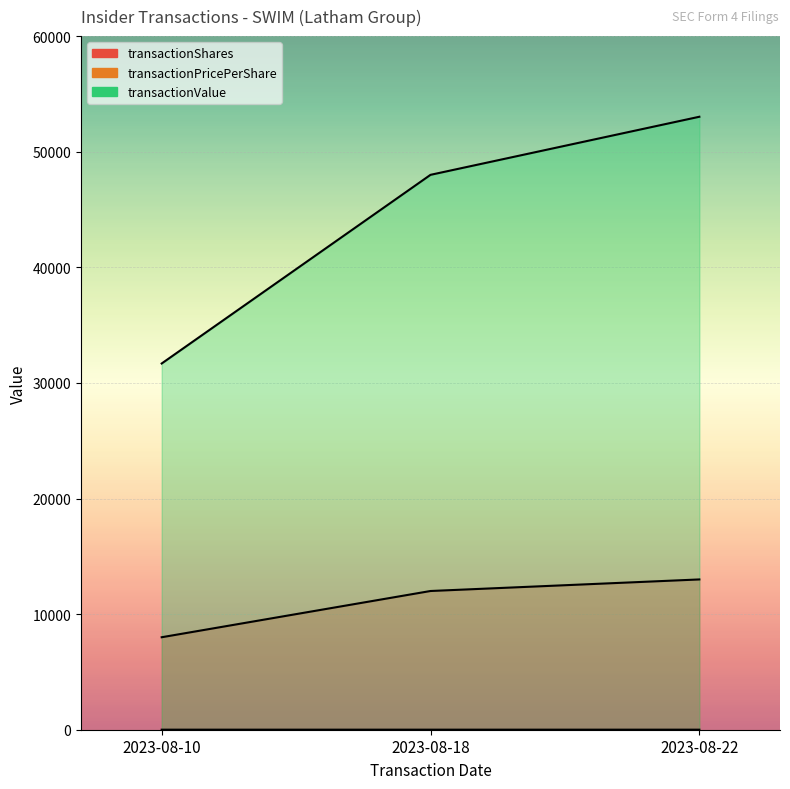

List the series in order of their peak value, lowest first.

transactionPricePerShare, transactionShares, transactionValue